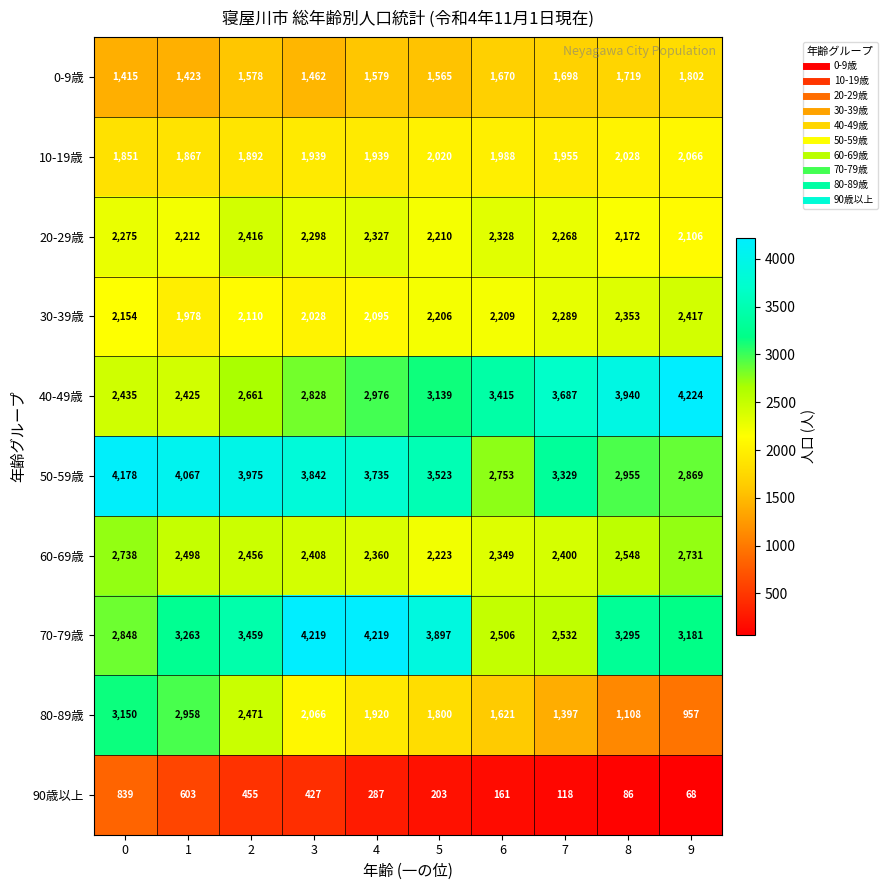

What is the difference between the maximum and minimum values in the 80-89歳 series?

2193